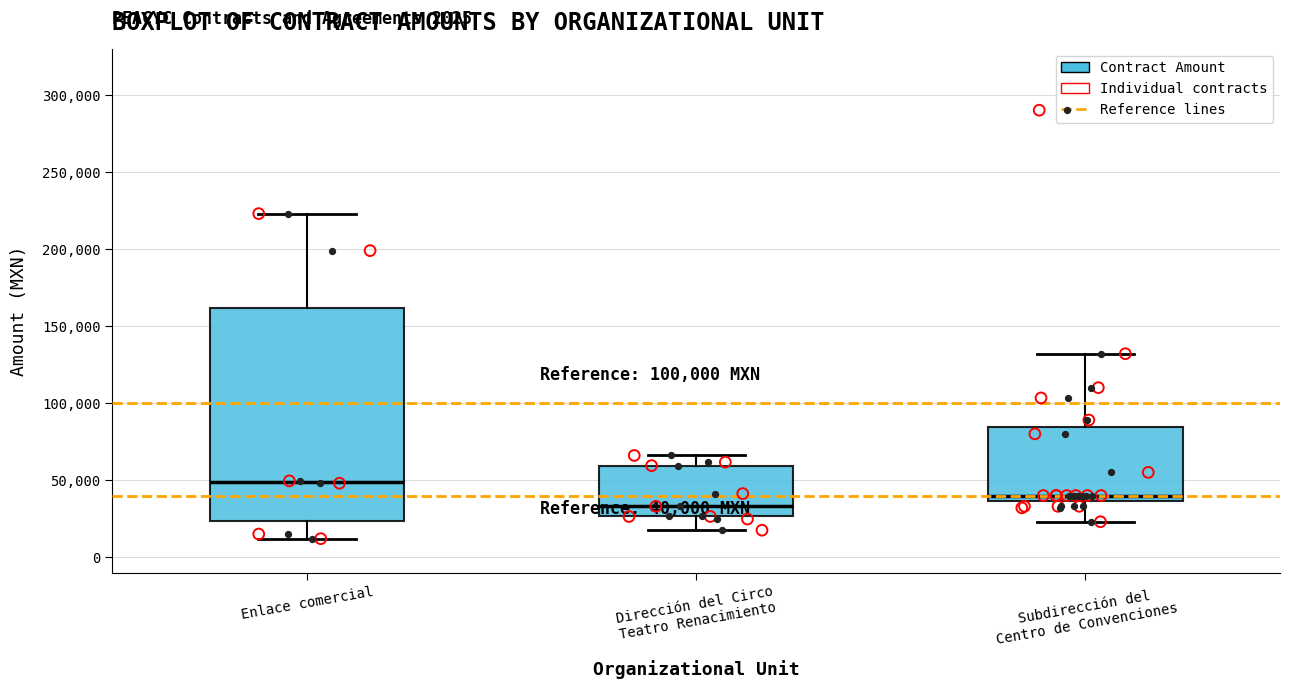

Which box is the tallest, from its lower edge to its upper edge?

Enlace comercial